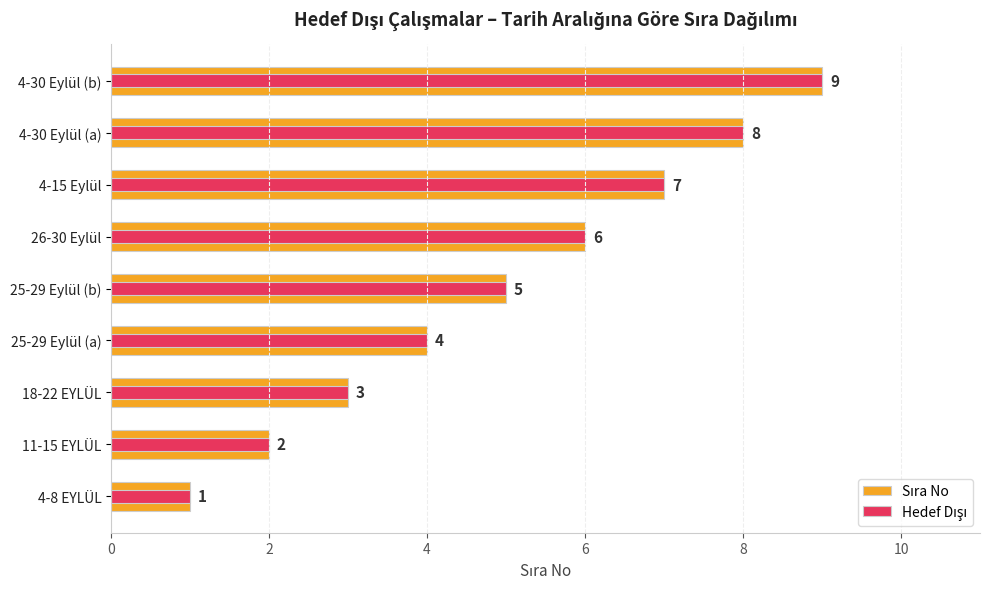

Are the bars horizontal?

Yes